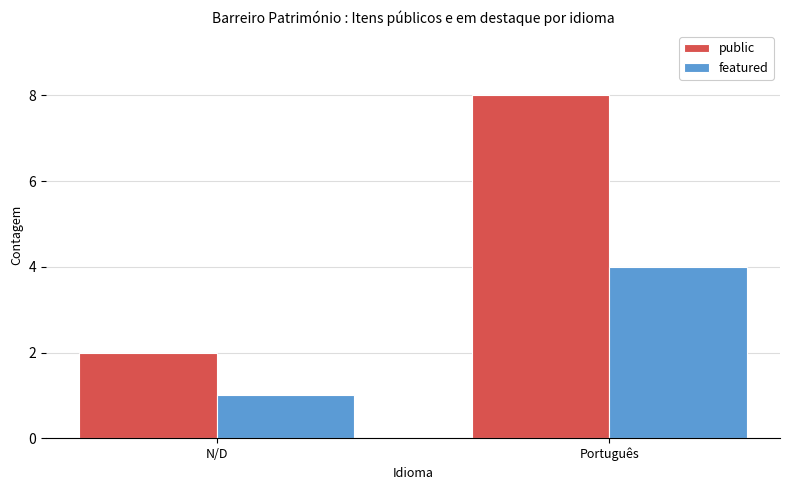

What is the total value across all series at Português?

12